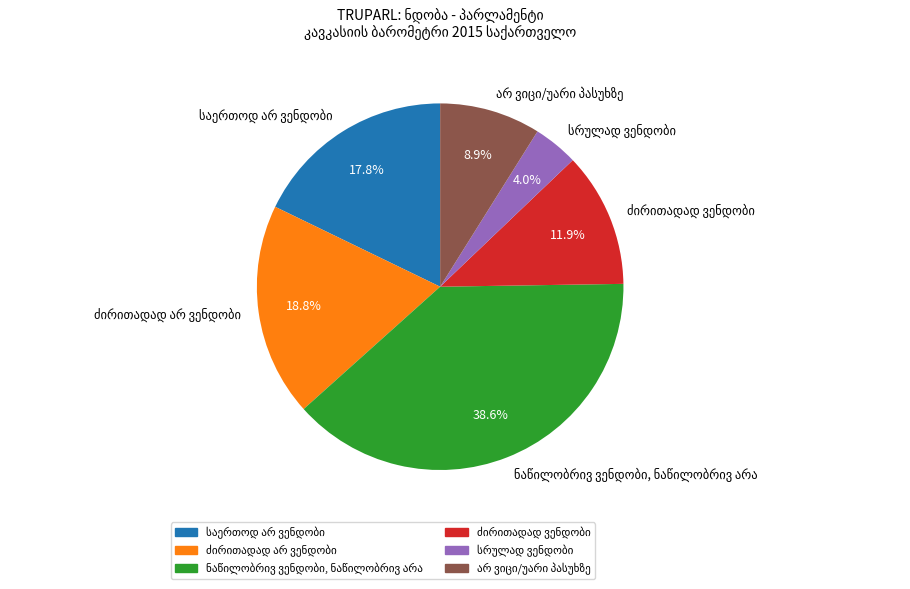

Is there a majority slice in this chart?

No